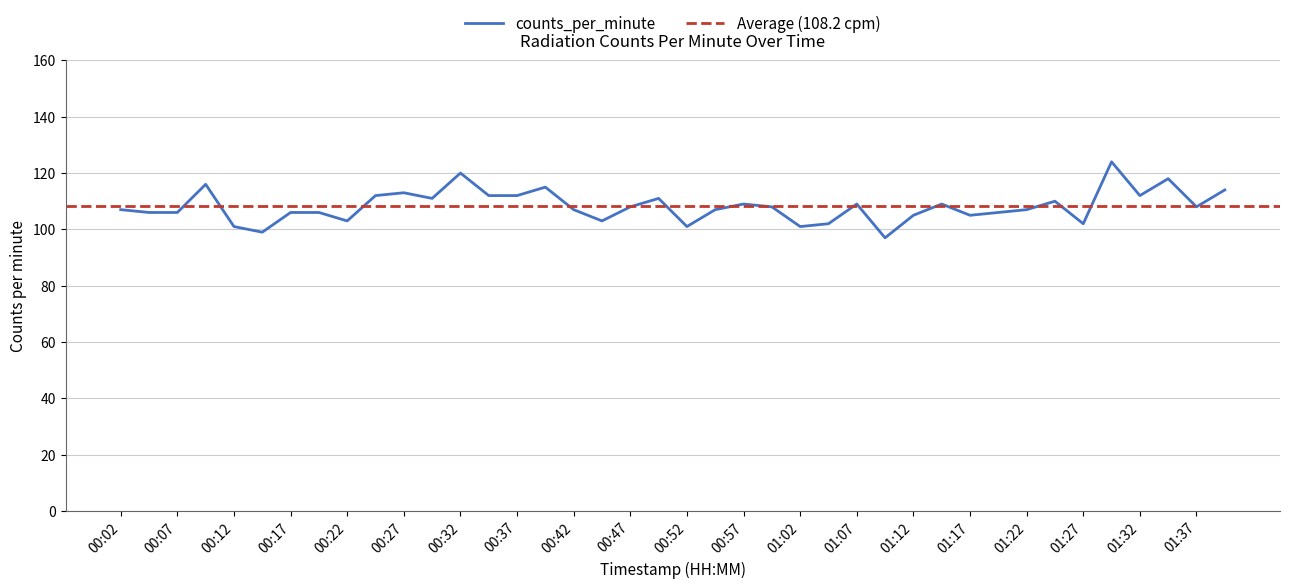

At which category does the data reach its first local valley?

00:14